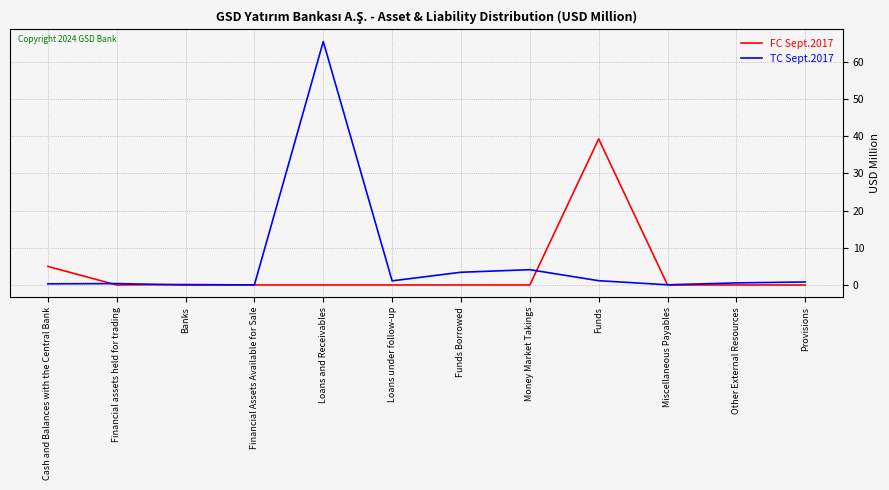

At which category is the sum across all series the highest?

Loans and Receivables